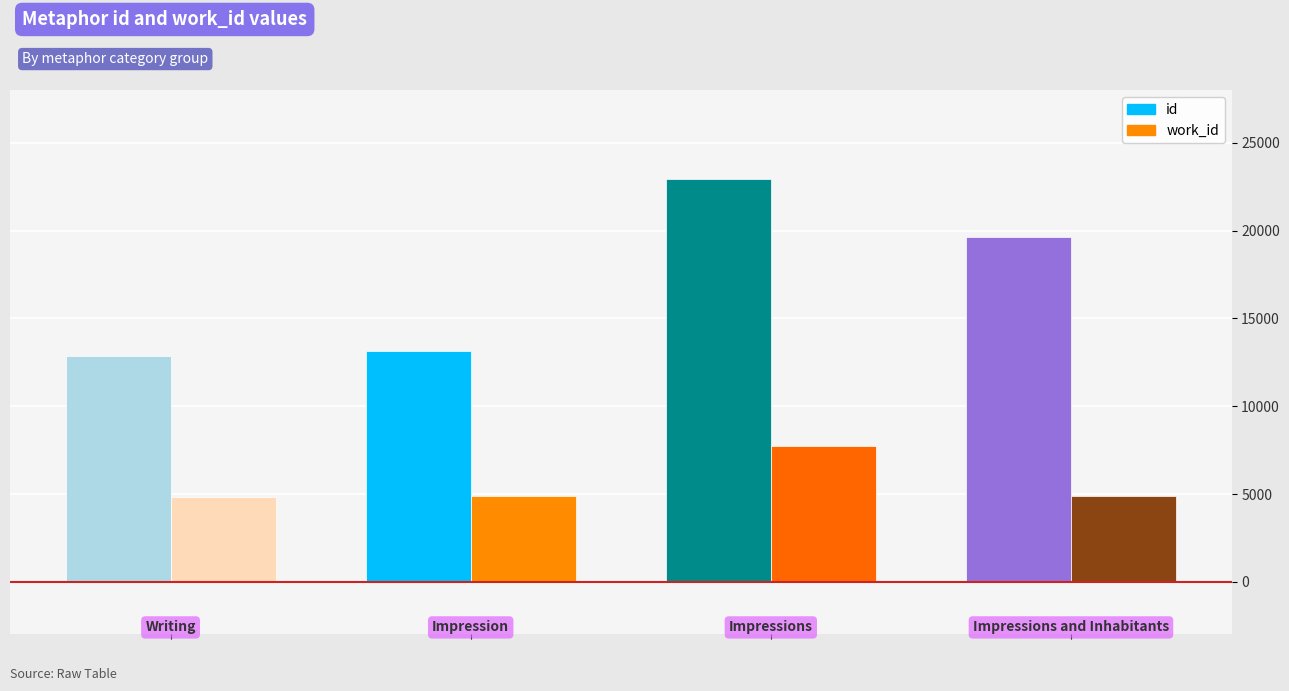

What is the difference between the maximum and minimum values in the id series?

10109